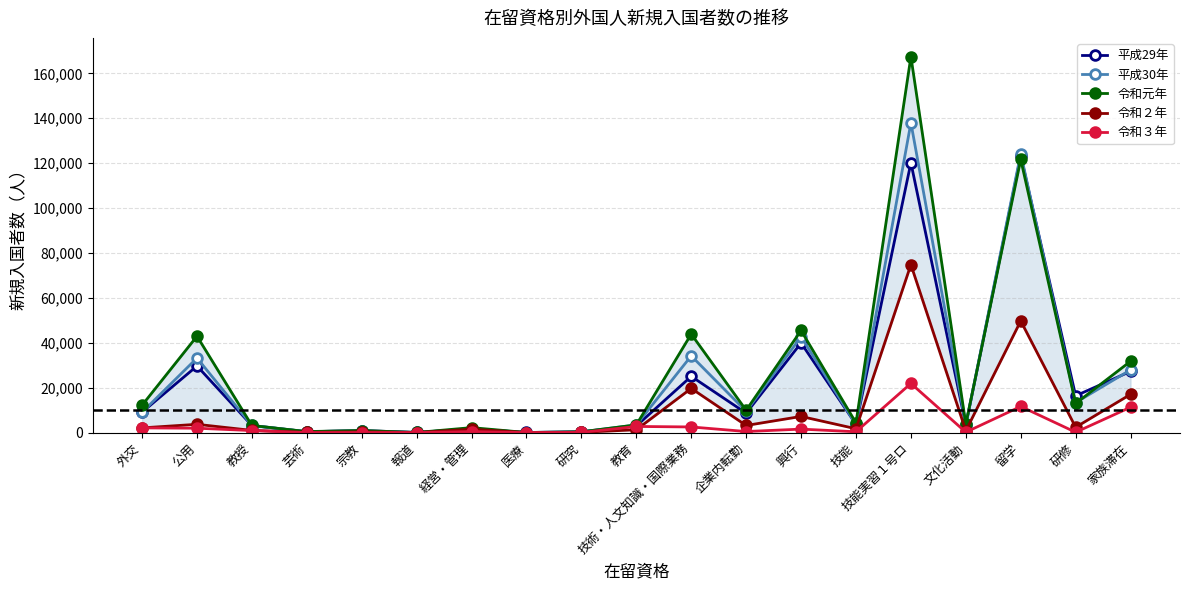

True or false: 令和元年 has more than 2 points higher than both neighbors.

True